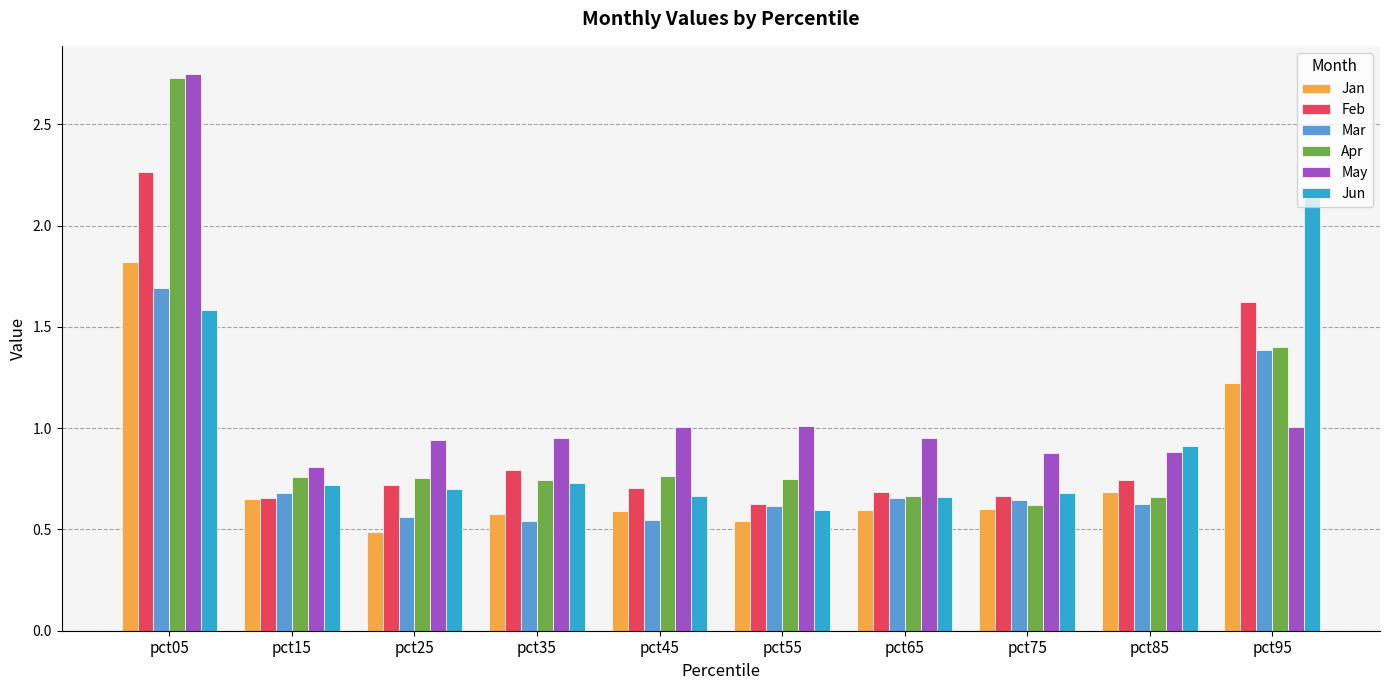

At which category is the sum across all series the highest?

pct05